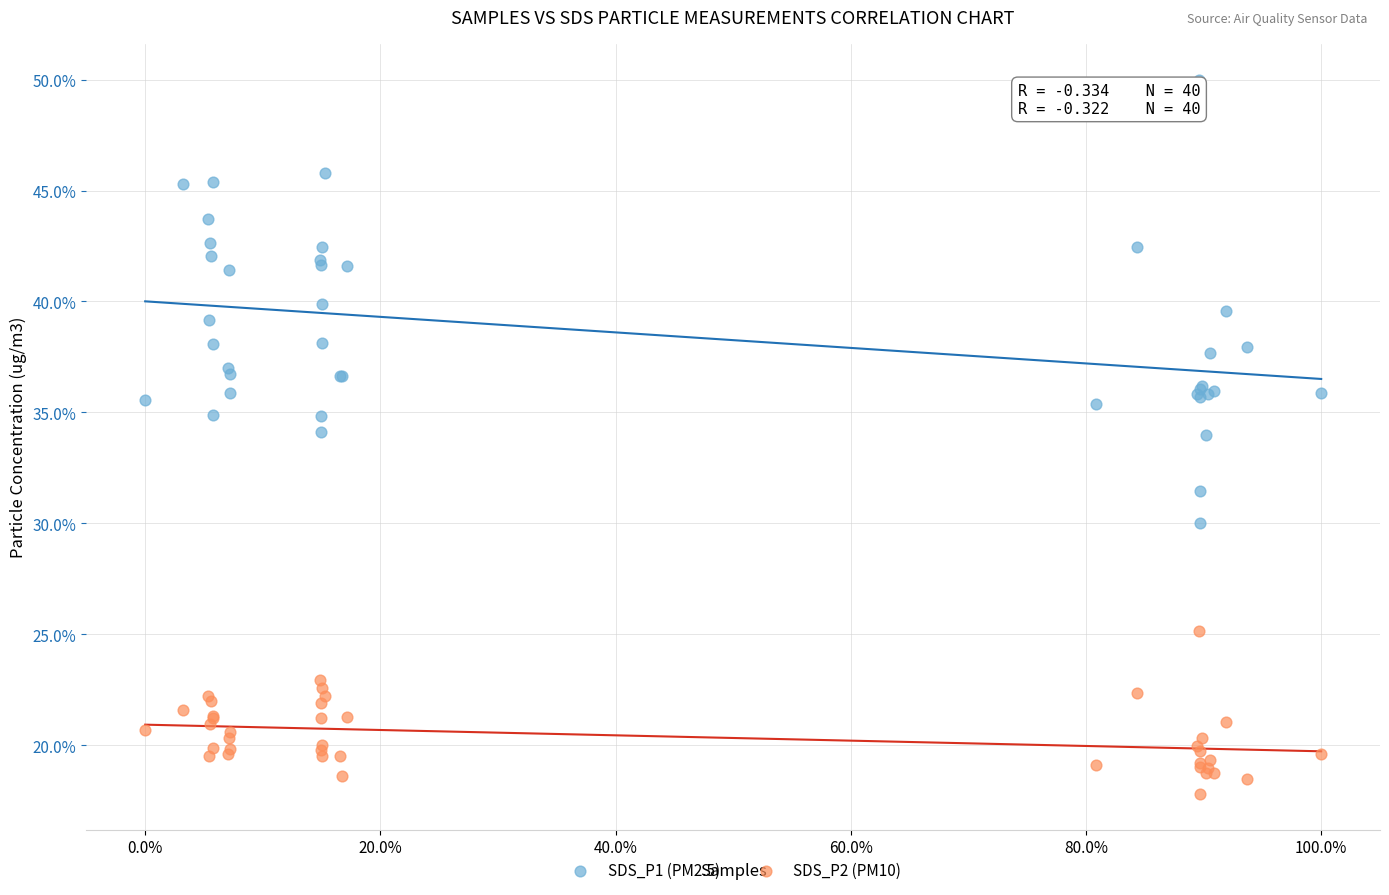

Which series reaches the minimum Y coordinate?

SDS_P2 (PM10)